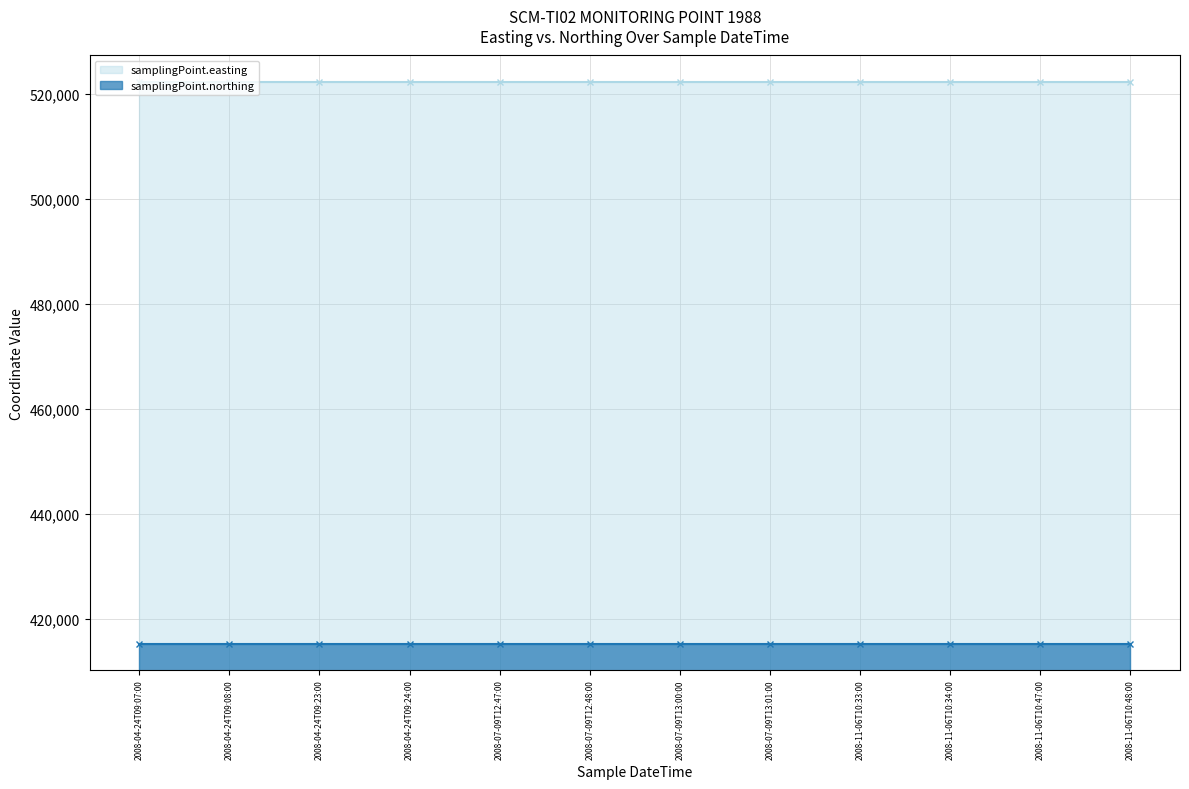

The samplingPoint.northing series shows 101440 at 2008-04-24T09:08:00. True or false?

False